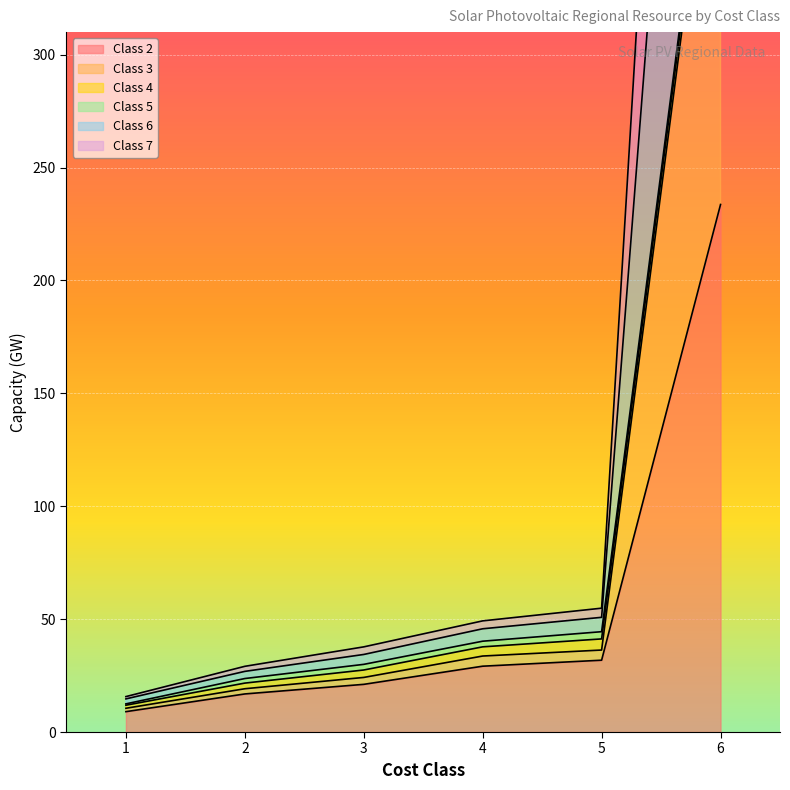

Between 6 and 1, which is larger?

6